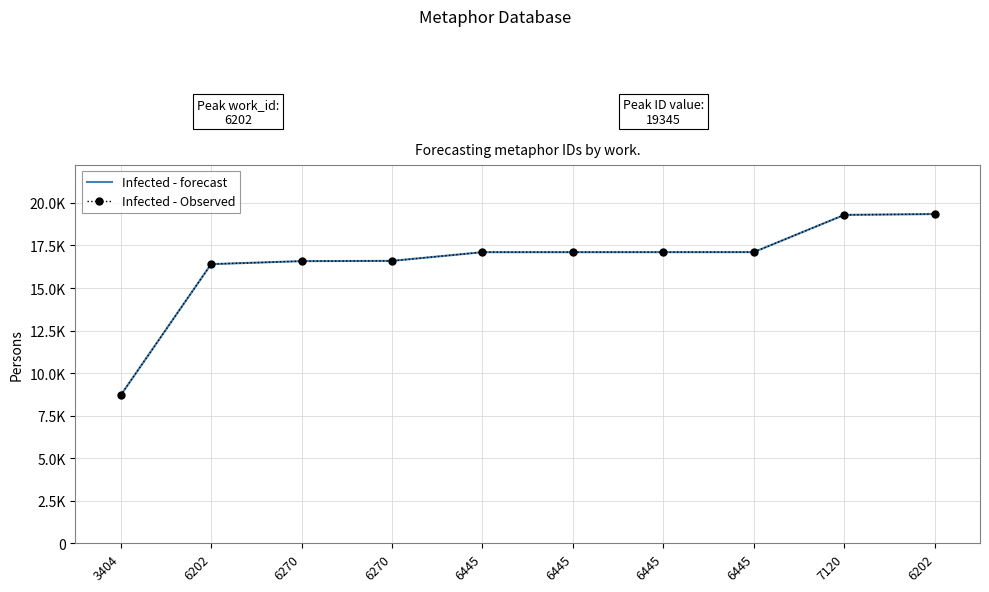

Reading left to right, transcribe all the data shown in this chart.

Infected - forecast: 3404=8692	6202=16403	6270=16579	6270=16594	6445=17105	6445=17106	6445=17107	6445=17109	7120=19297	6202=19345
Infected - Observed: 3404=8692	6202=16403	6270=16579	6270=16594	6445=17105	6445=17106	6445=17107	6445=17109	7120=19297	6202=19345